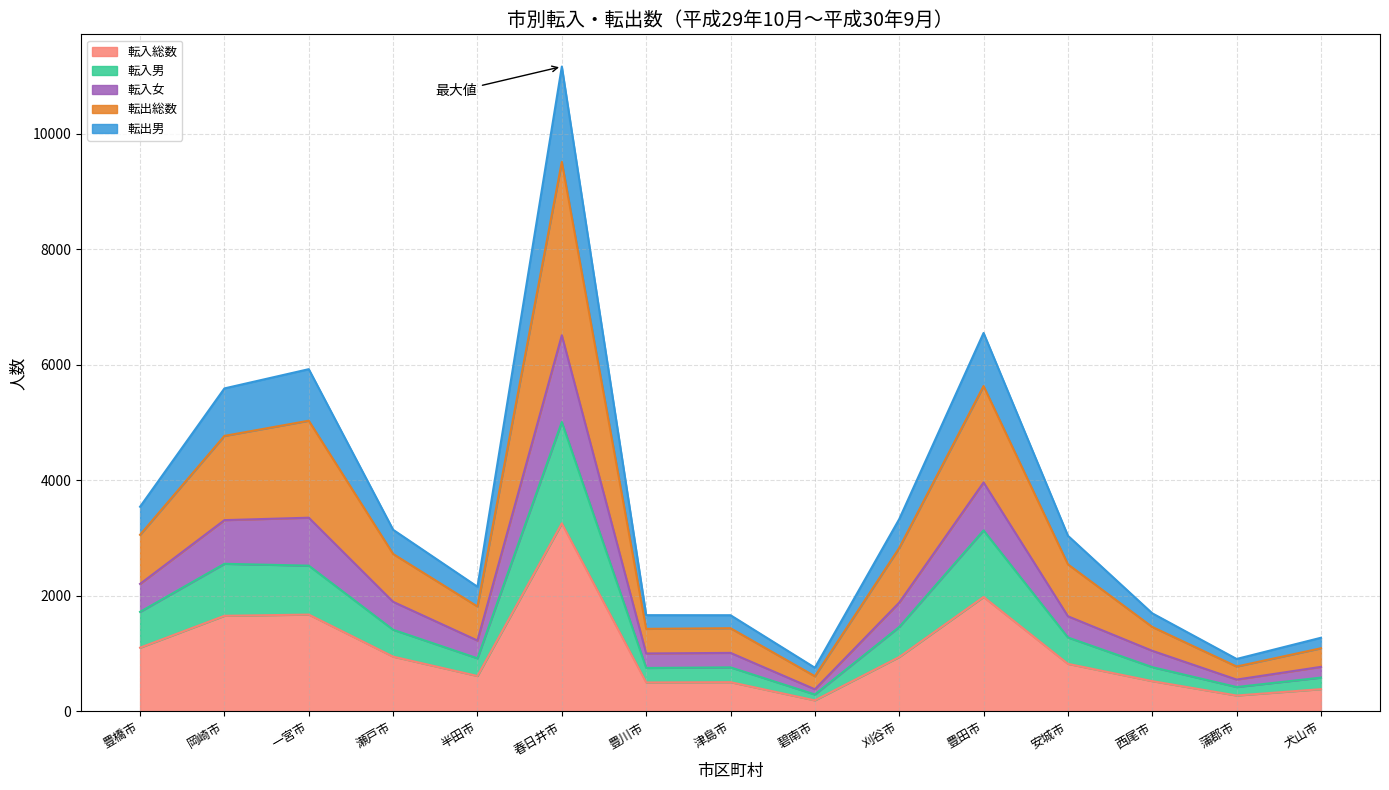

The value of 転入総数 at 津島市 is 507. True or false?

True